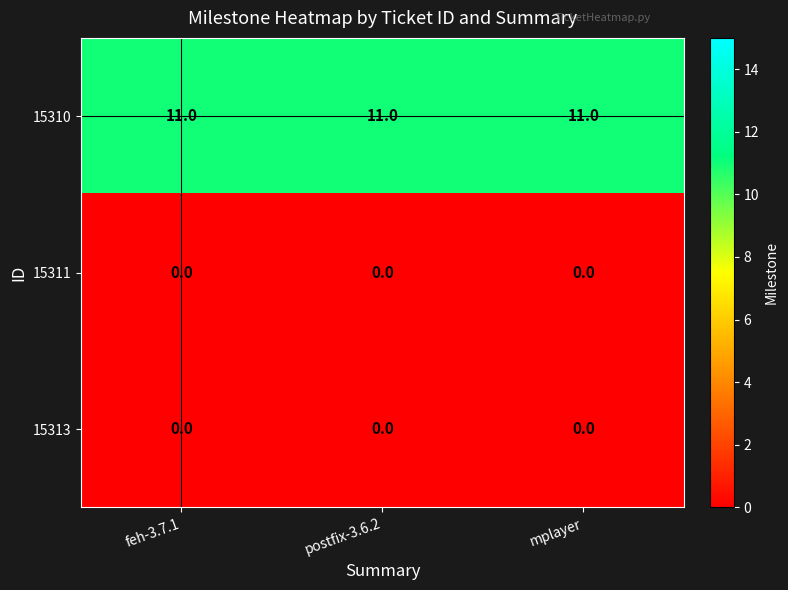

What is the minimum value for 15310?

11